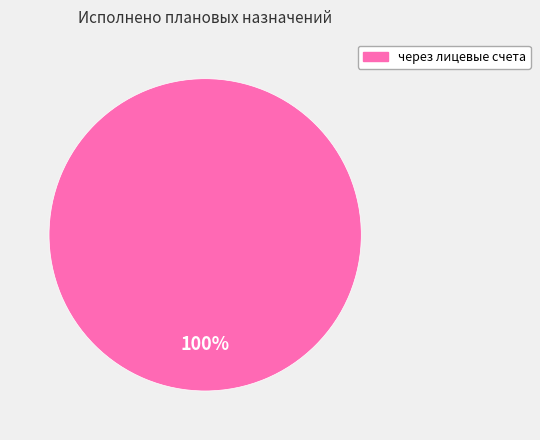

Is there a majority slice in this chart?

Yes